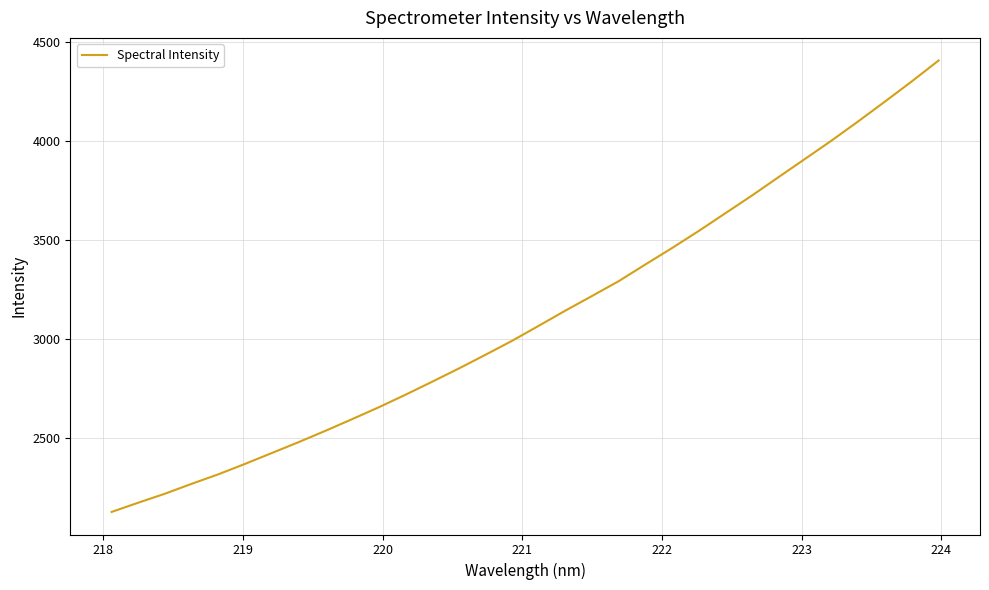

Reading left to right, transcribe all the data shown in this chart.

2126.8	2173.6	2218.9	2268.9	2317.0	2369.6	2424.3	2479.1	2536.1	2594.9	2654.9	2718.3	2783.9	2850.8	2920.2	2990.9	3066.8	3143.5	3217.5	3292.3	3376.6	3459.6	3545.7	3635.4	3725.0	3818.2	3910.9	4003.9	4101.0	4200.6	4301.8	4406.7